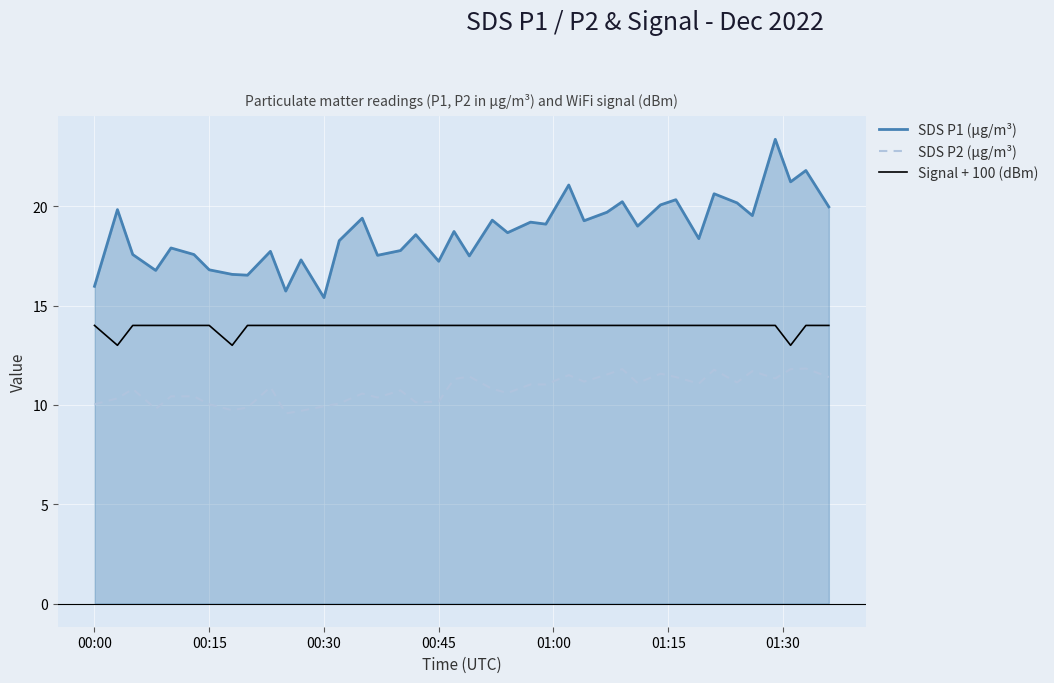

How many values in the SDS P2 (µg/m³) series exceed 10?

34